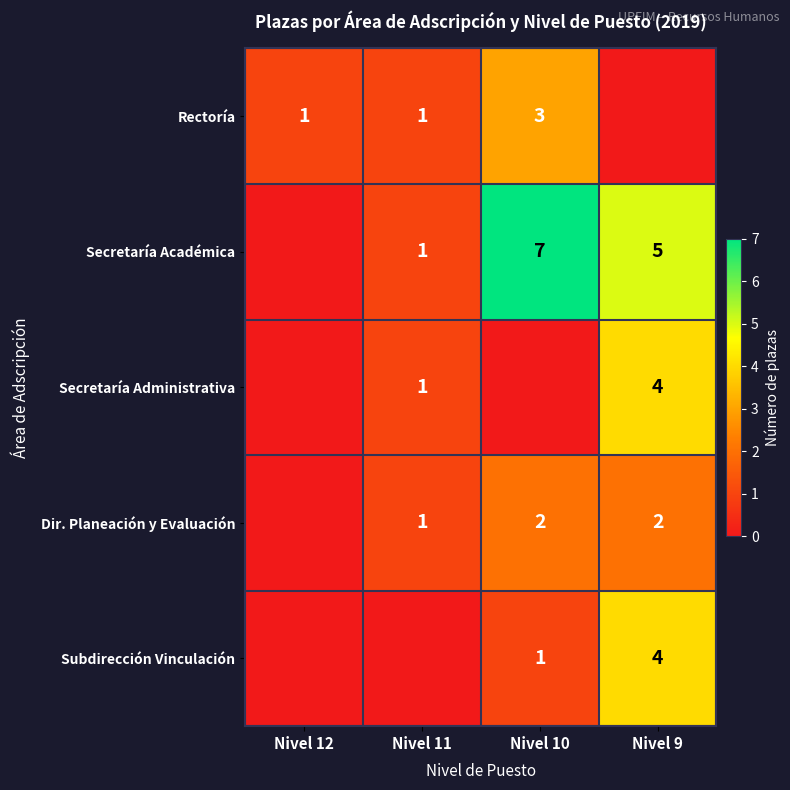

The value of Dir. Planeación y Evaluación at Nivel 9 is 3. True or false?

False